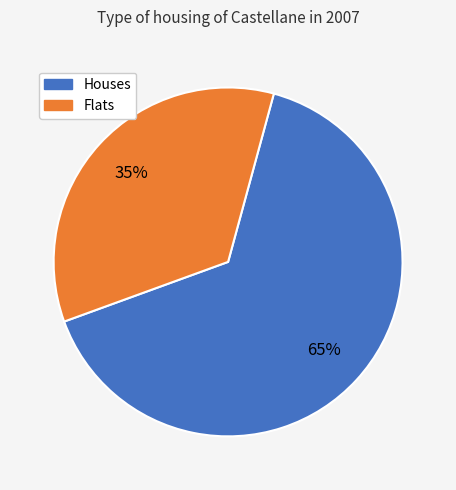

To the nearest percent, what is the average slice percentage?

50%